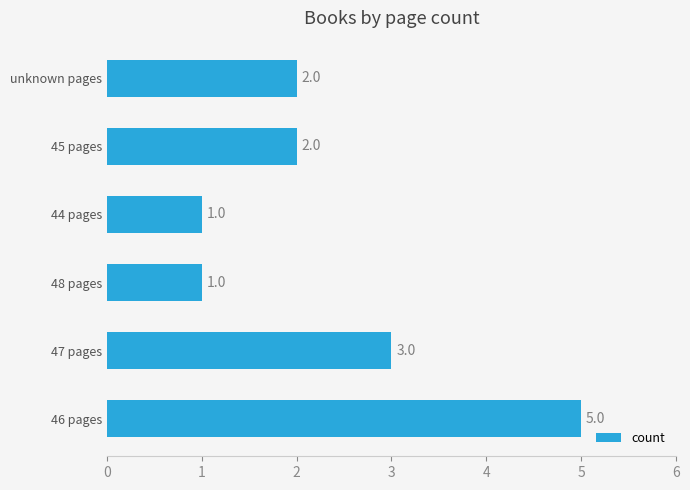

Does the chart contain stacked bars?

No